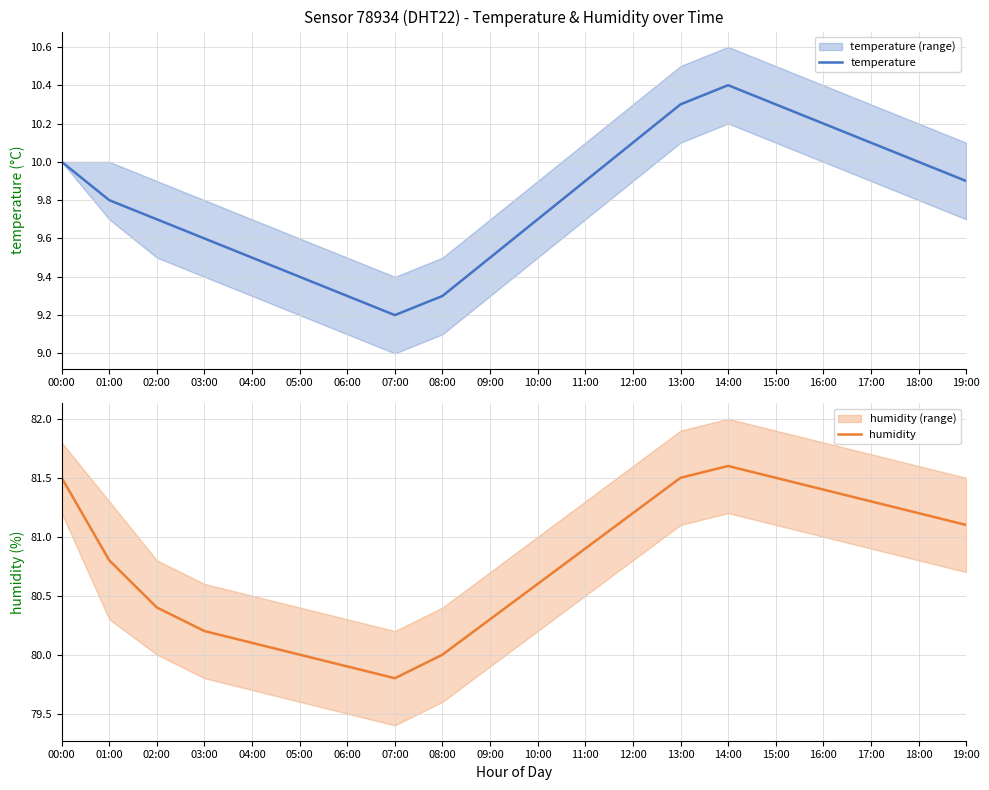

Reading left to right, what are all the values shown in this chart?

temperature: 00:00=10.0	01:00=9.8	02:00=9.7	03:00=9.6	04:00=9.5	05:00=9.4	06:00=9.3	07:00=9.2	08:00=9.3	09:00=9.5	10:00=9.7	11:00=9.9	12:00=10.1	13:00=10.3	14:00=10.4	15:00=10.3	16:00=10.2	17:00=10.1	18:00=10.0	19:00=9.9
humidity: 00:00=81.5	01:00=80.8	02:00=80.4	03:00=80.2	04:00=80.1	05:00=80.0	06:00=79.9	07:00=79.8	08:00=80.0	09:00=80.3	10:00=80.6	11:00=80.9	12:00=81.2	13:00=81.5	14:00=81.6	15:00=81.5	16:00=81.4	17:00=81.3	18:00=81.2	19:00=81.1